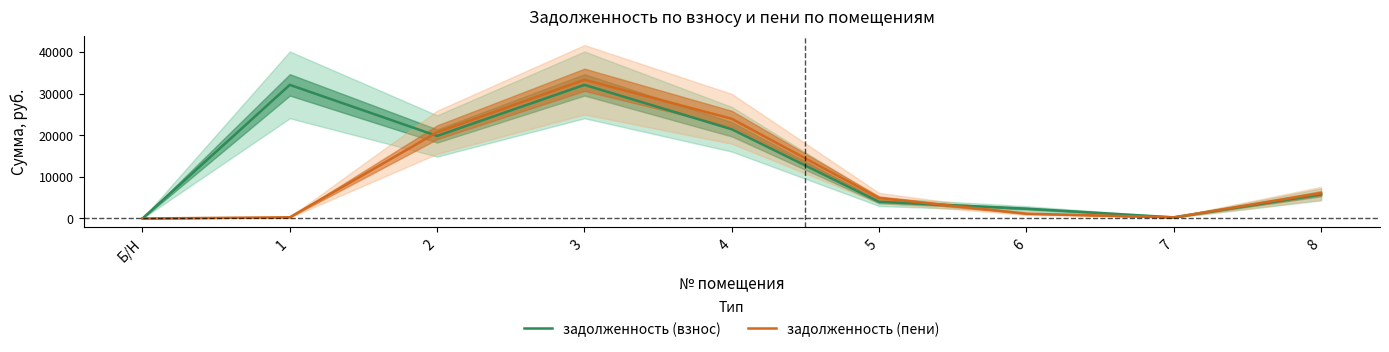

What are all the series names shown in the legend?

задолженность (взнос), задолженность (пени)